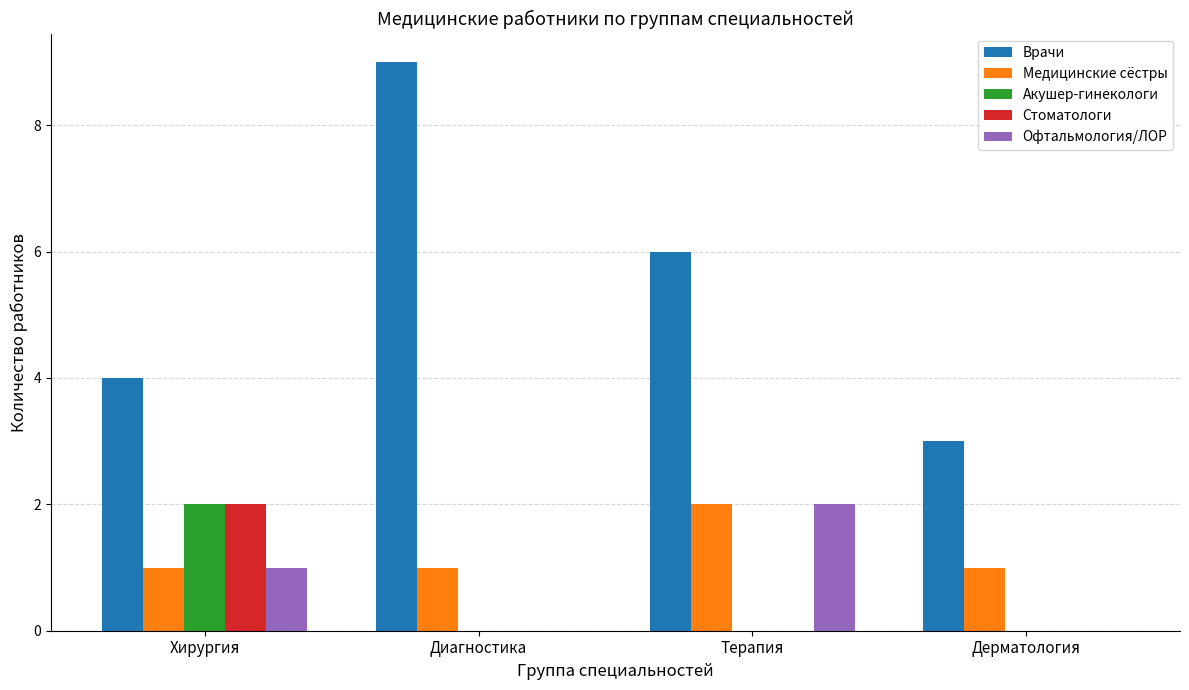

At which label does Врачи first exceed 6?

Диагностика